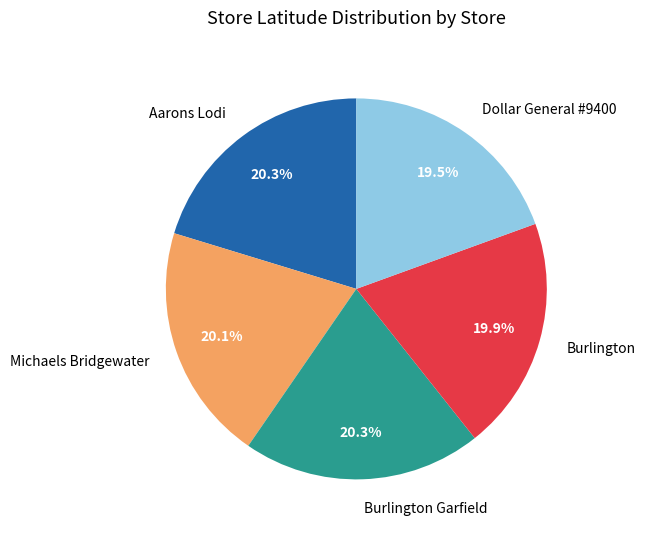

To the nearest percent, what is the difference between the largest and smallest slice percentages?

1%